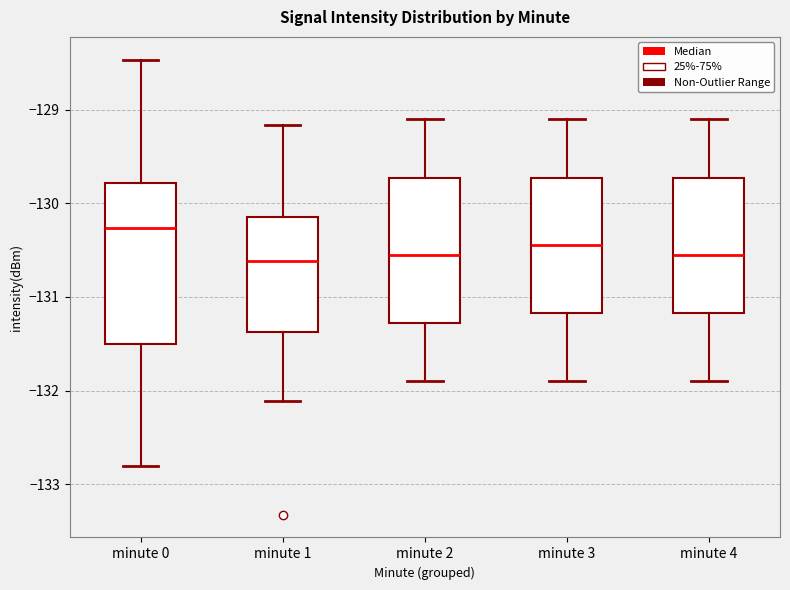

Which box has the highest median line?

minute 0